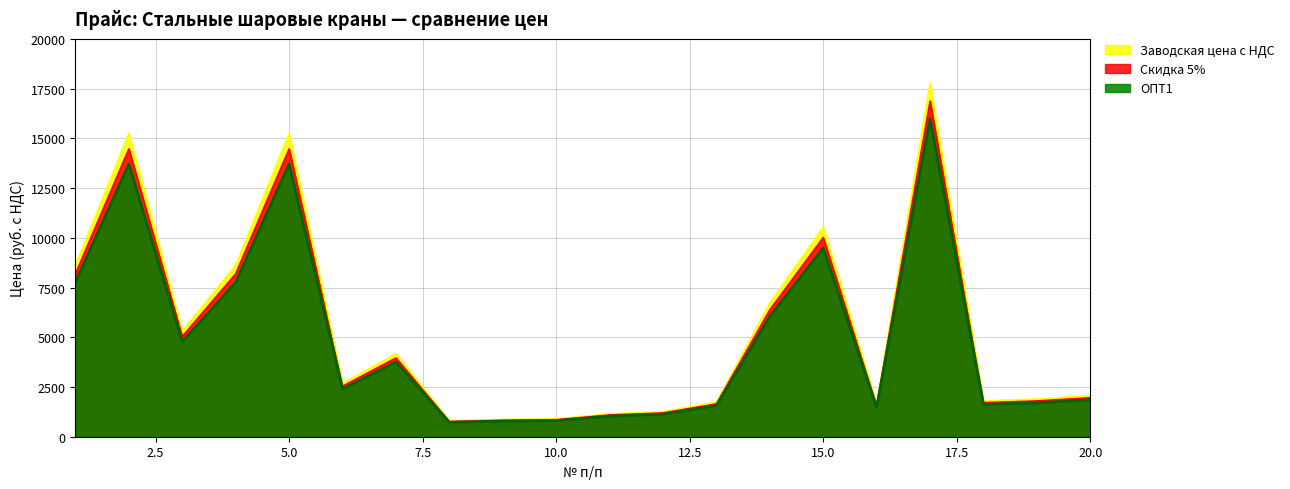

What is the difference between the Скидка 5% values at 17 and 11?

16617.3